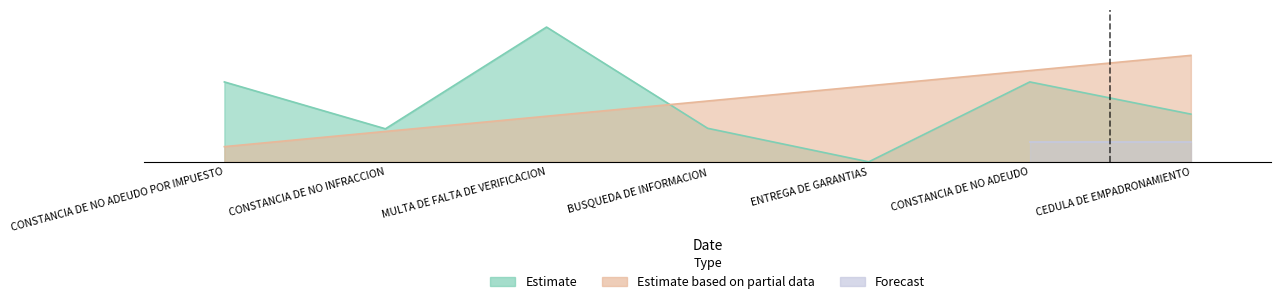

List the labels in order of Estimate based on partial data value, largest first.

CEDULA DE EMPADRONAMIENTO, CONSTANCIA DE NO ADEUDO, ENTREGA DE GARANTIAS, BUSQUEDA DE INFORMACION, MULTA DE FALTA DE VERIFICACION, CONSTANCIA DE NO INFRACCION, CONSTANCIA DE NO ADEUDO POR IMPUESTO